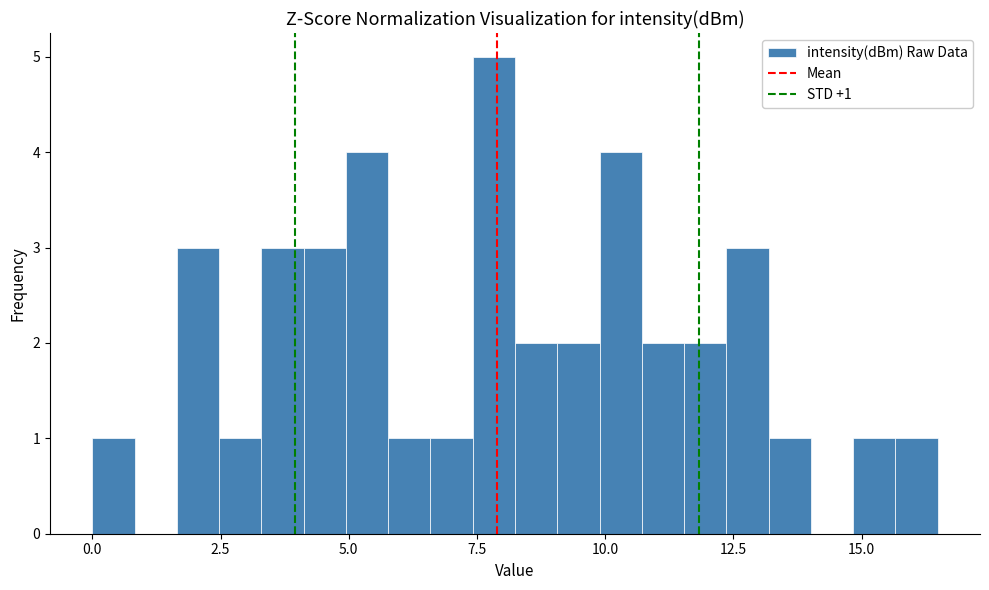

Around what value on the x-axis is the tallest bar? Give the approximate position of its centre, as read against the axis.

8.0